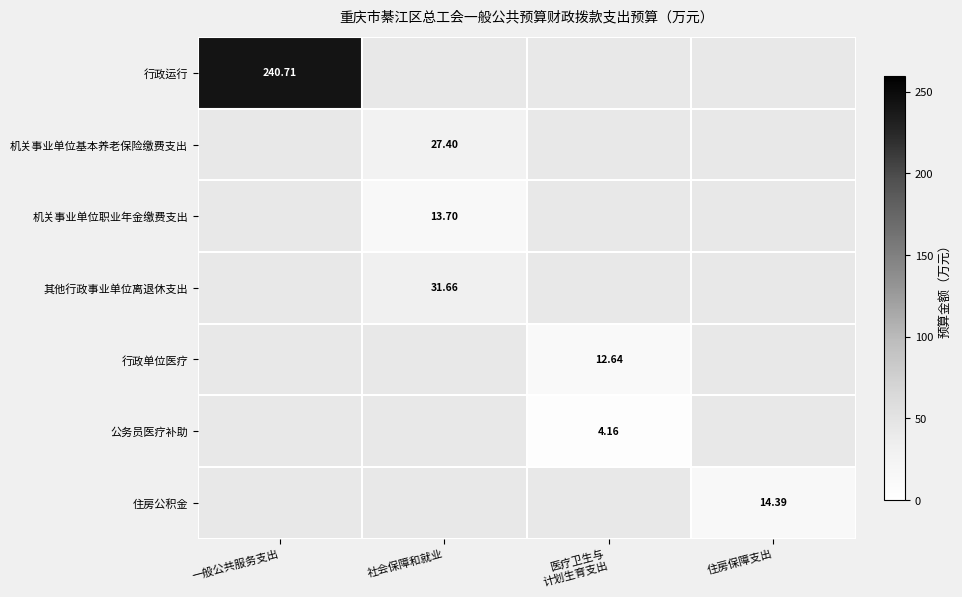

The 机关事业单位职业年金缴费支出 series shows -6.3 at 医疗卫生与 计划生育支出. True or false?

False